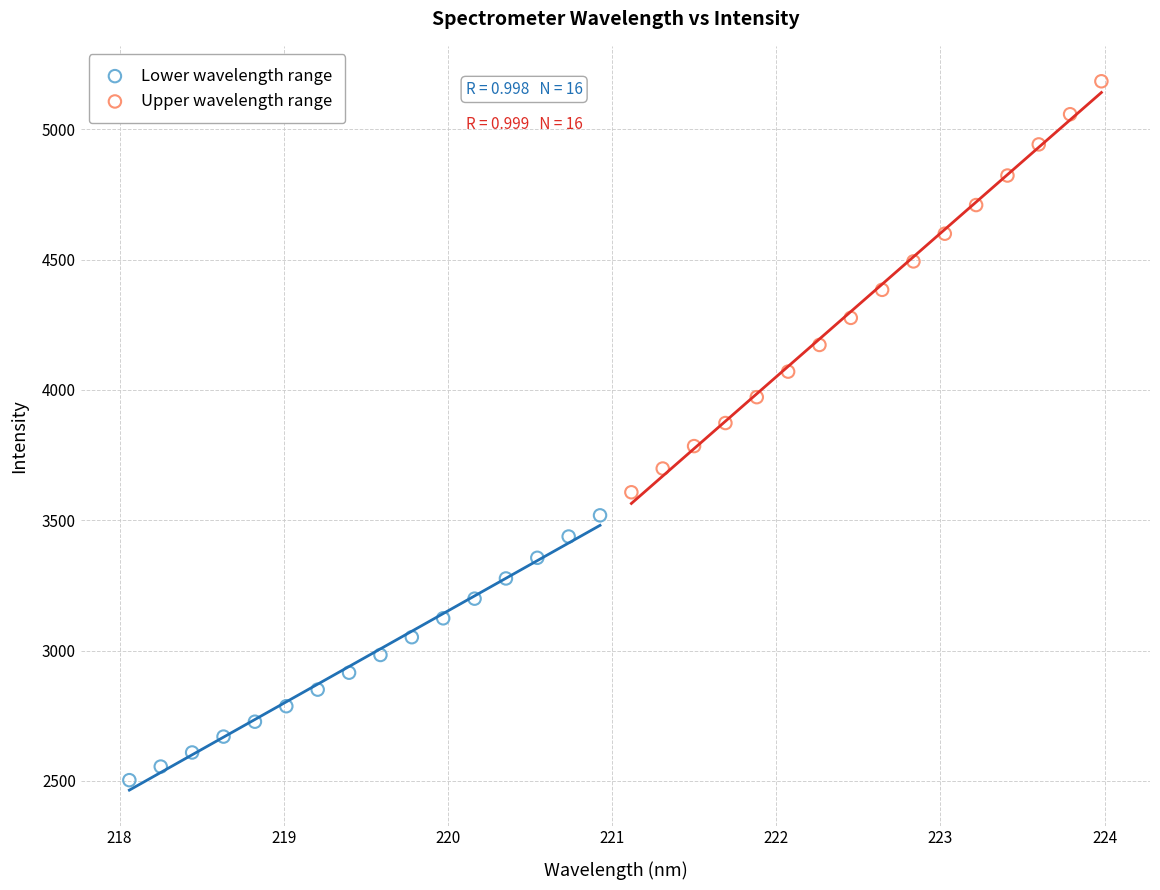

Which series has the widest spread of Y values?

Upper wavelength range